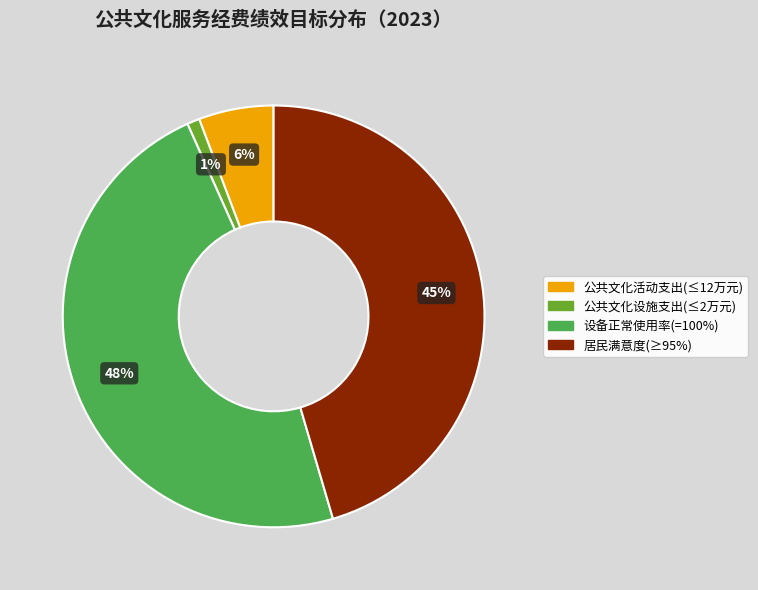

To the nearest percent, what is the average slice percentage?

25%